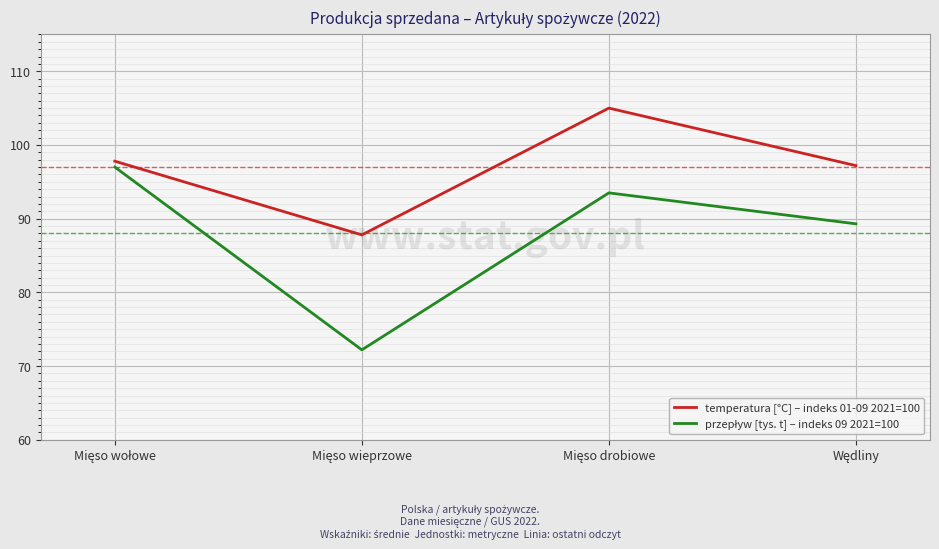

True or false: temperatura [°C] – indeks 01-09 2021=100 has more than 0 points higher than both neighbors.

True